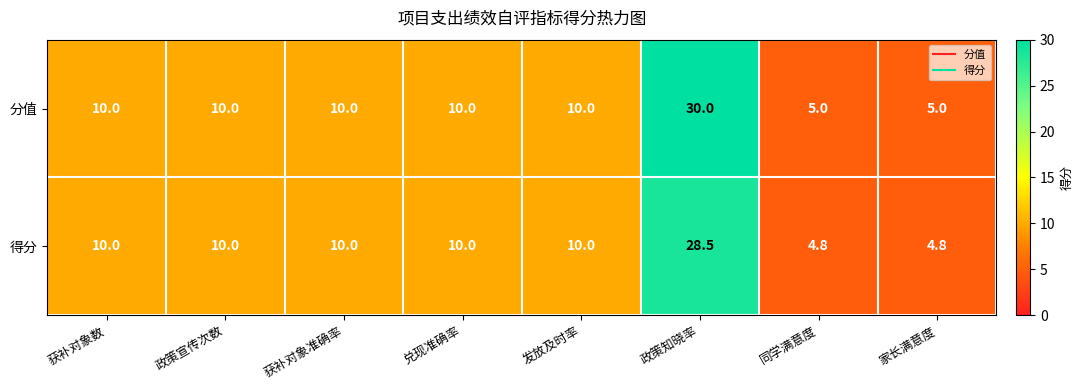

What is the maximum value shown in the chart?

30.0